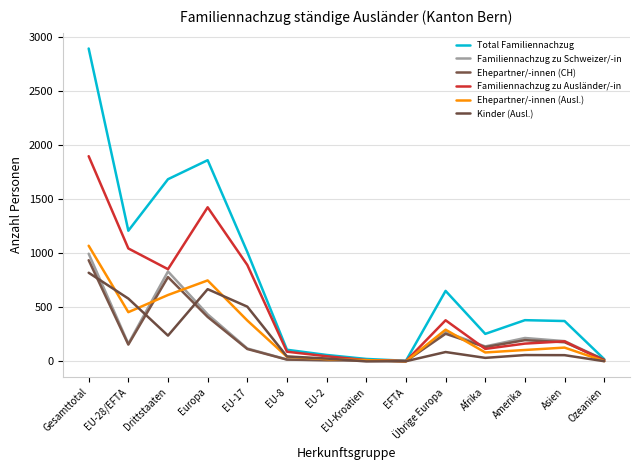

True or false: Ehepartner/-innen (Ausl.) has a value of 190 at Übrige Europa.

False